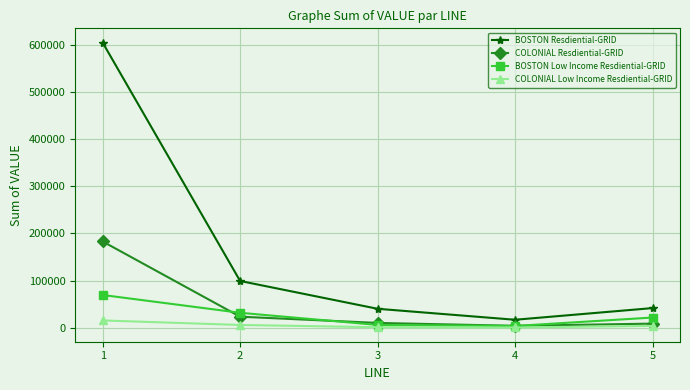

In BOSTON Low Income Resdiential-GRID, how many points are lower than both neighbors (excluding endpoints)?

1